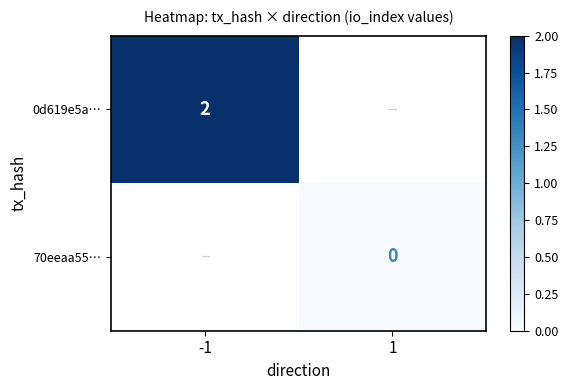

True or false: 0d619e5a… has a value of 3 at -1.

False